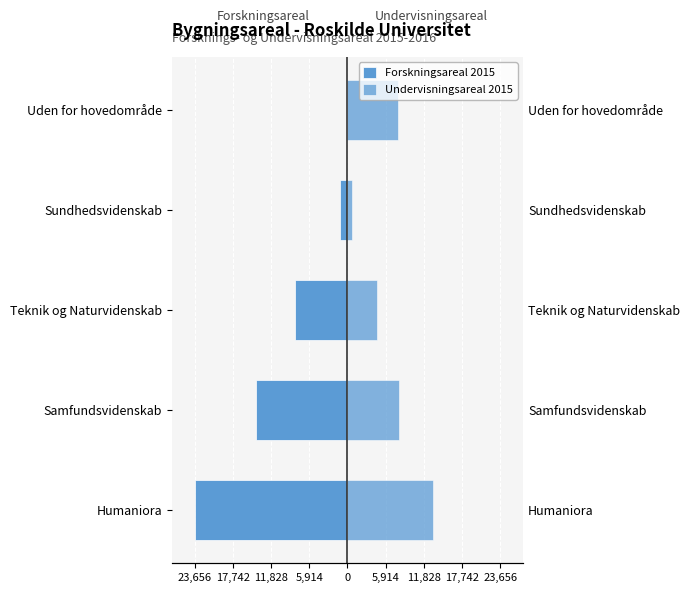

What are all the series names shown in the legend?

Forskningsareal 2015, Undervisningsareal 2015